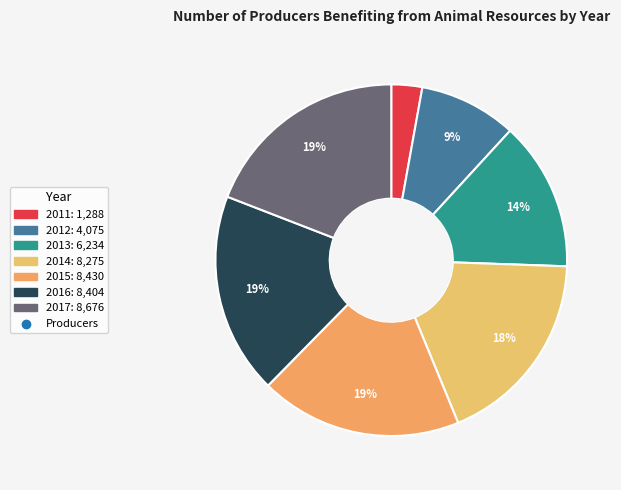

How many segments does this pie chart have?

7